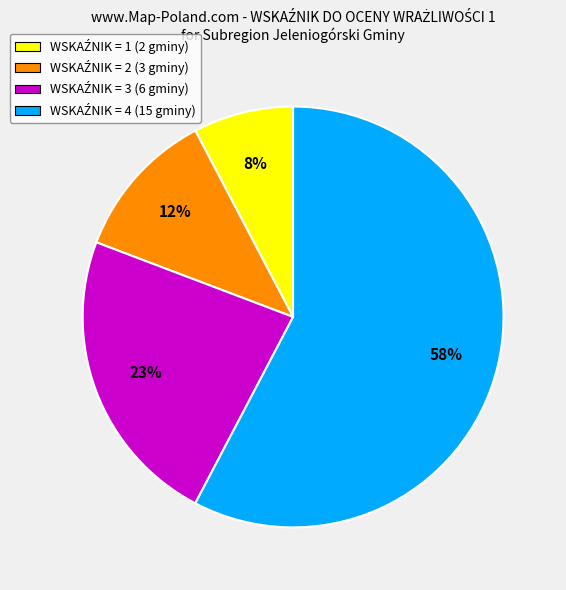

Does any single category account for the majority?

Yes